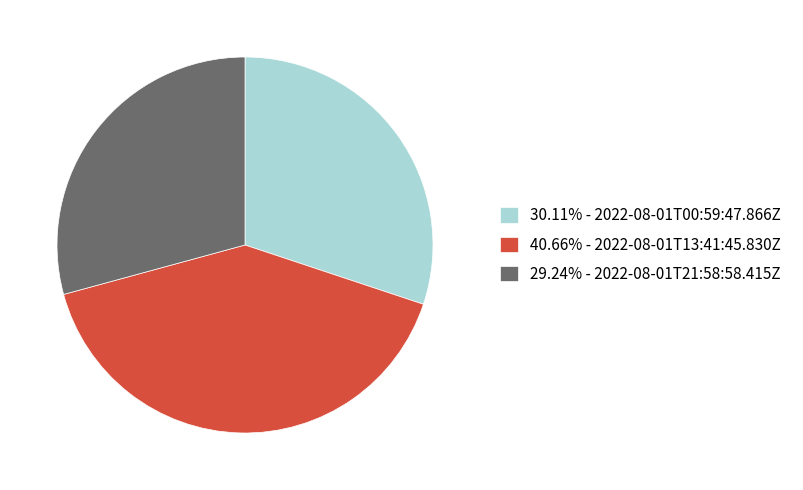

What is the ratio of the value at 29.24% - 2022-08-01T21:58:58.415Z to the value at 30.11% - 2022-08-01T00:59:47.866Z?

1.0